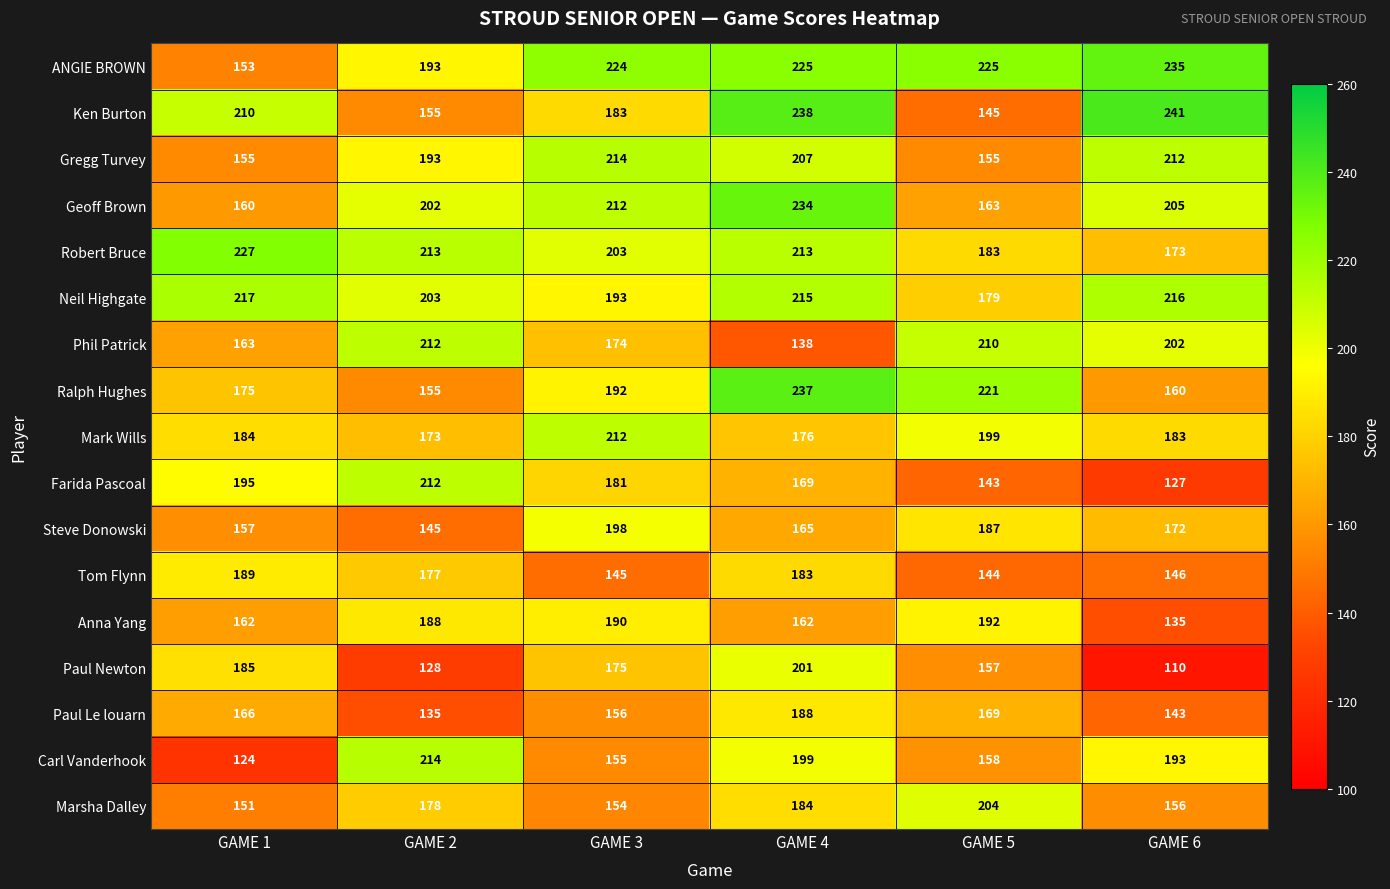

Where does the Phil Patrick series first go above 202?

GAME 2